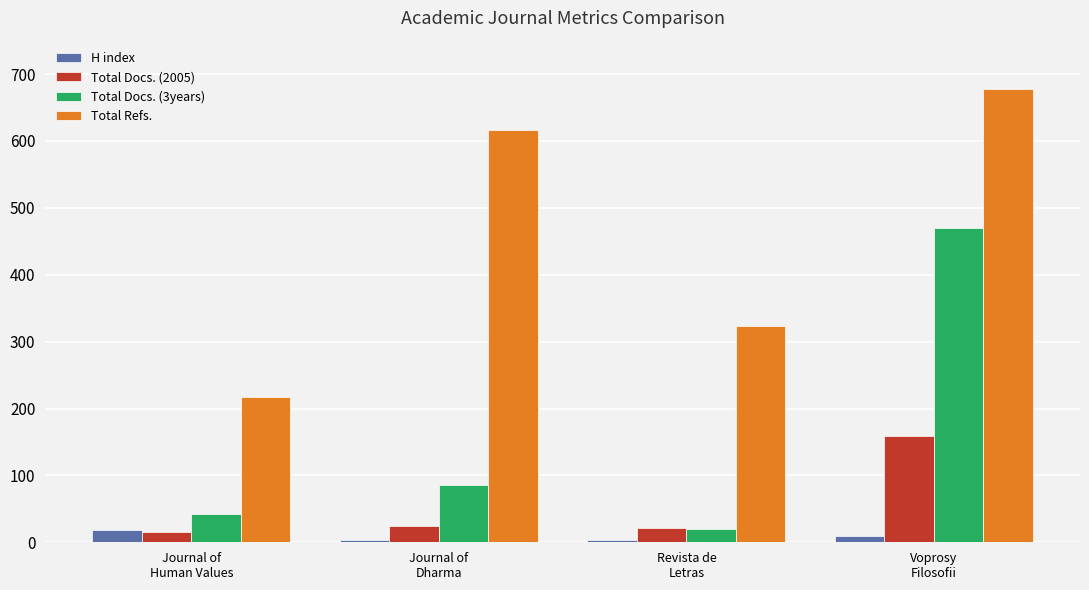

What is the minimum value for Total Refs.?

217